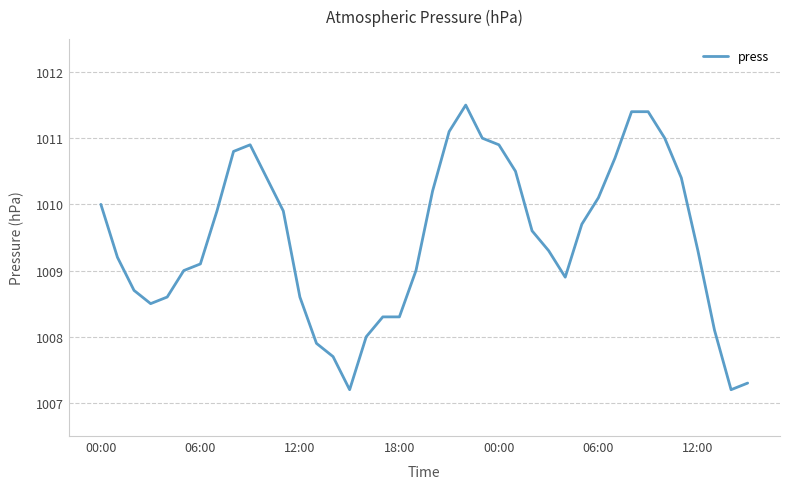

Reading left to right, list all the values displayed in this chart.

1010.0	1009.2	1008.7	1008.5	1008.6	1009.0	1009.1	1009.9	1010.8	1010.9	1010.4	1009.9	1008.6	1007.9	1007.7	1007.2	1008.0	1008.3	1008.3	1009.0	1010.2	1011.1	1011.5	1011.0	1010.9	1010.5	1009.6	1009.3	1008.9	1009.7	1010.1	1010.7	1011.4	1011.4	1011.0	1010.4	1009.3	1008.1	1007.2	1007.3